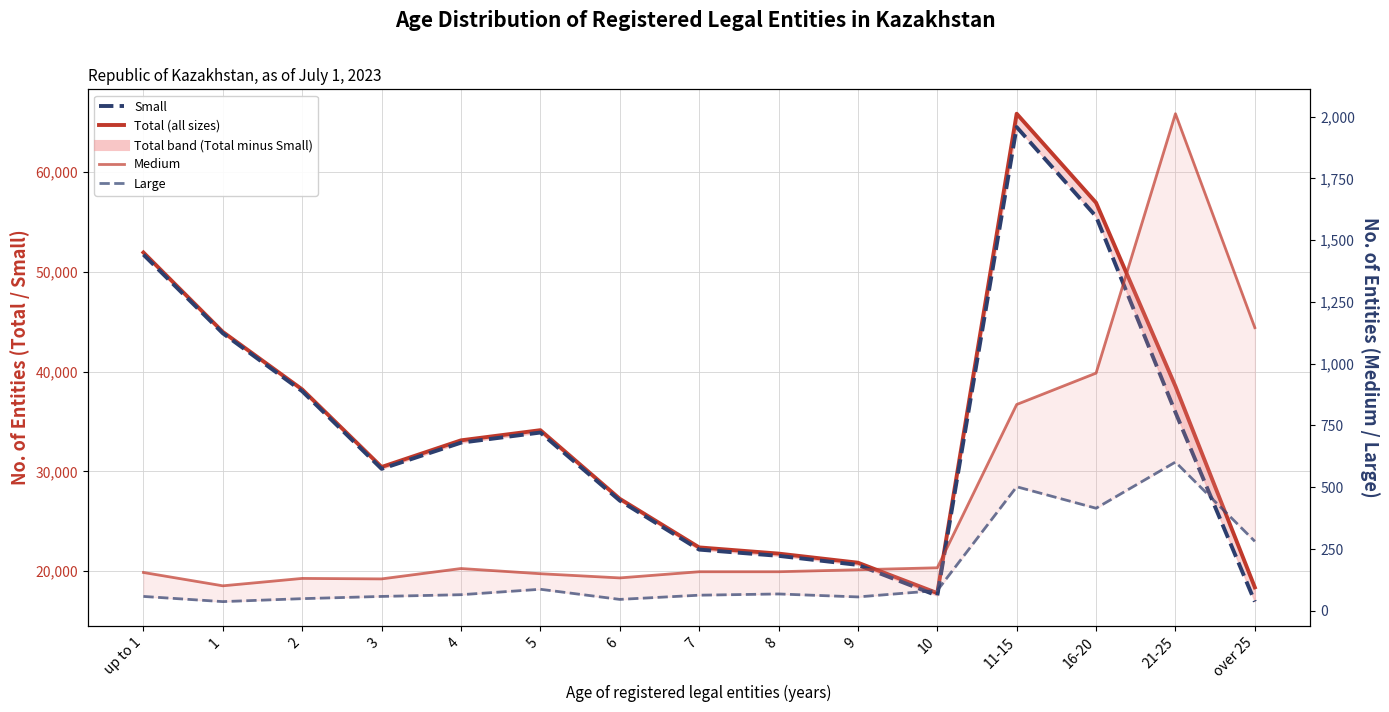

What are all the series names shown in the legend?

Total (all sizes), Small, Medium, Large